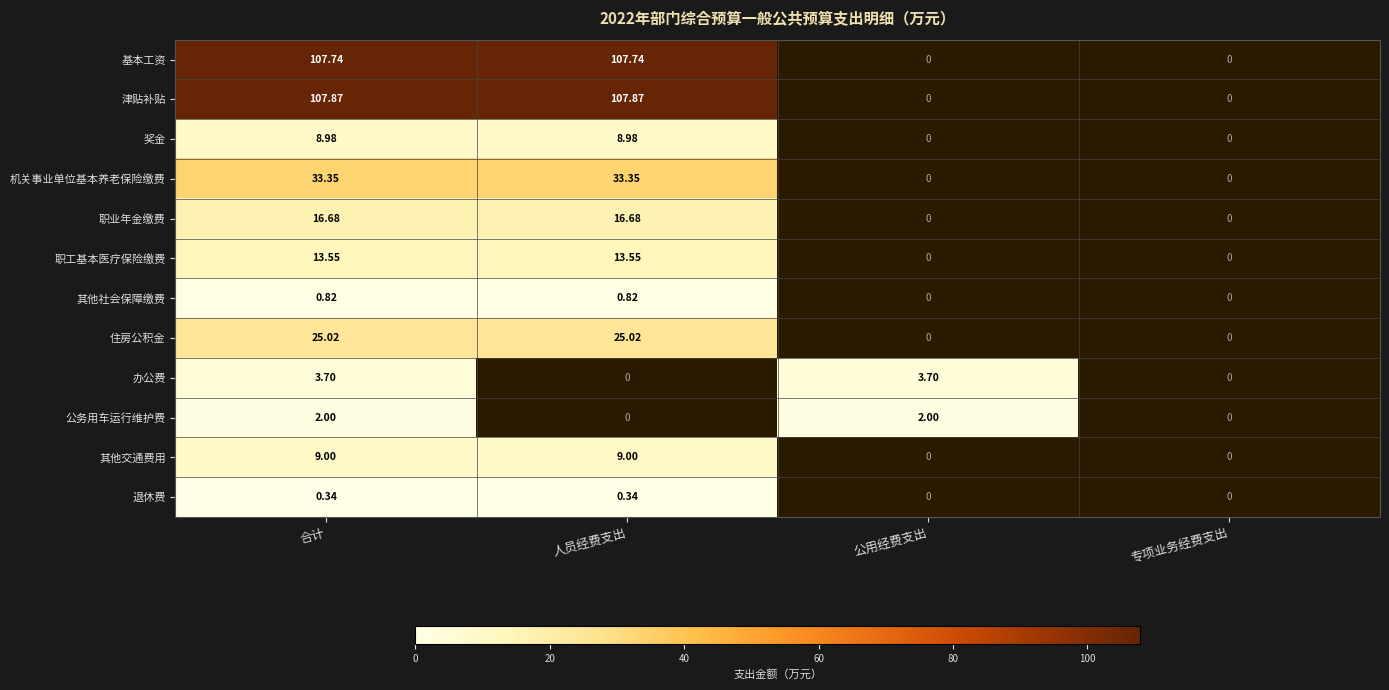

Count the number of data series in this chart.

12